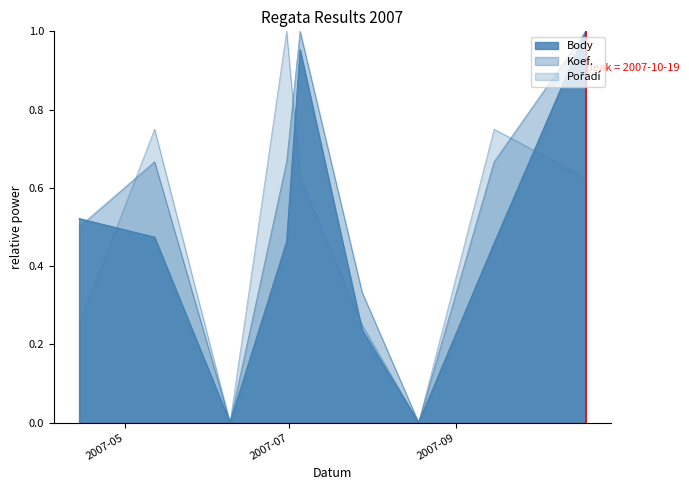

What is the total value across all series at 2007-05-12?

1.9